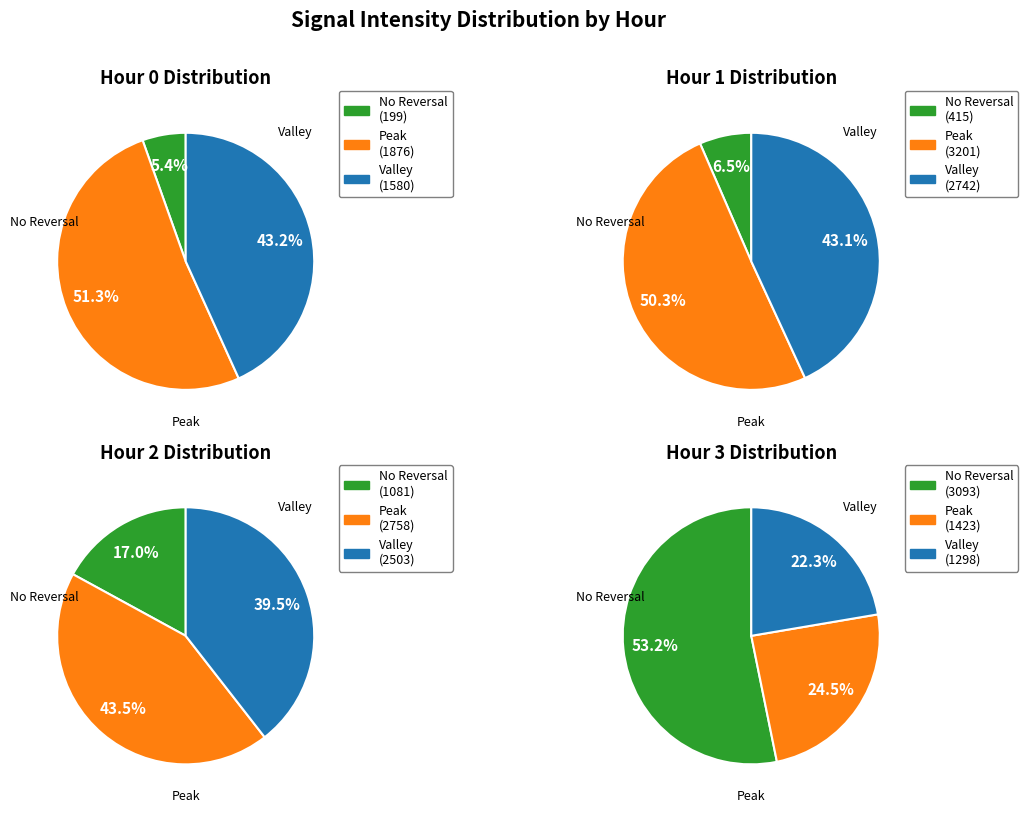

How many slices are in this pie chart?

12